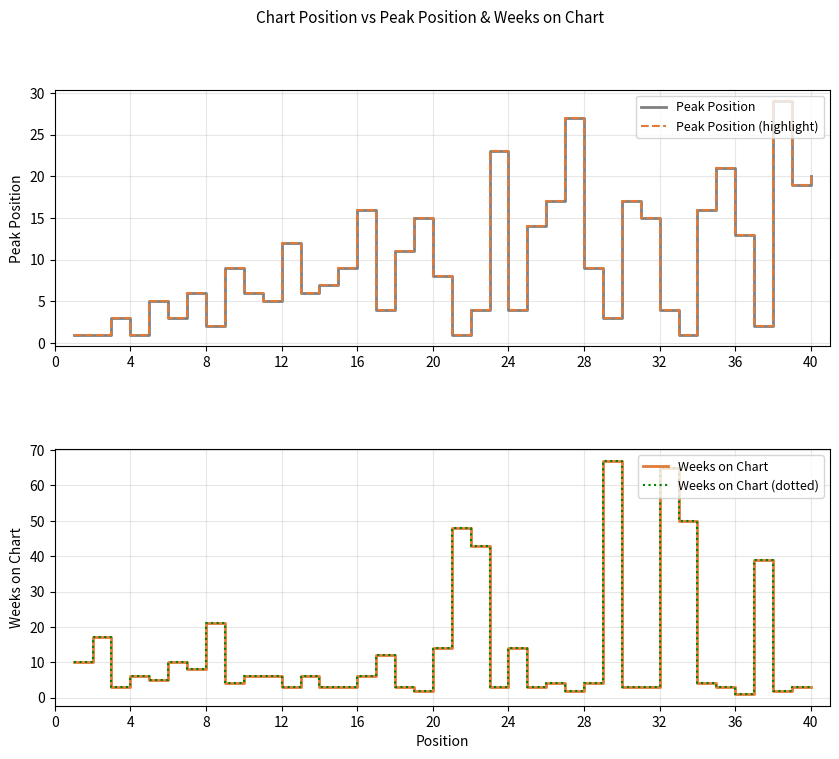

True or false: Peak Position (highlight) has more than 1 points higher than both neighbors.

True